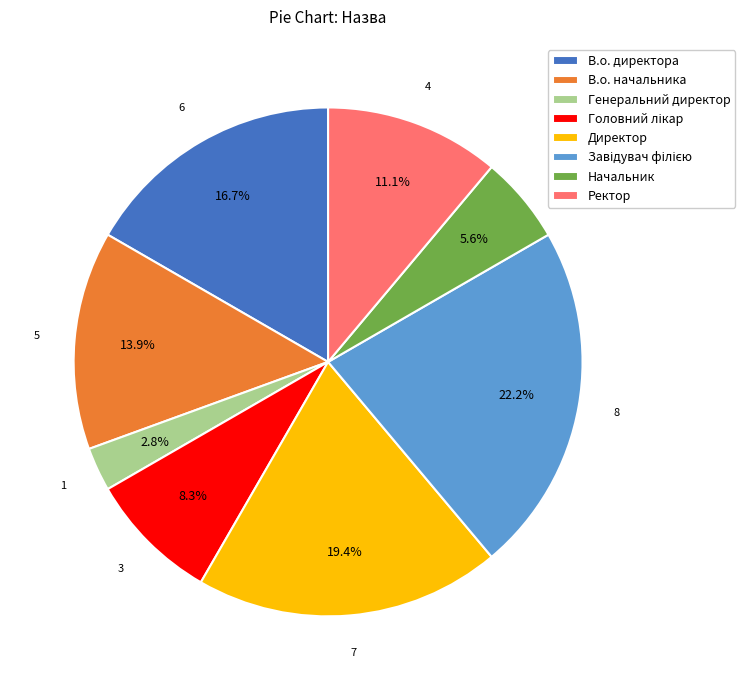

Which category has the smallest portion of the pie?

Генеральний директор